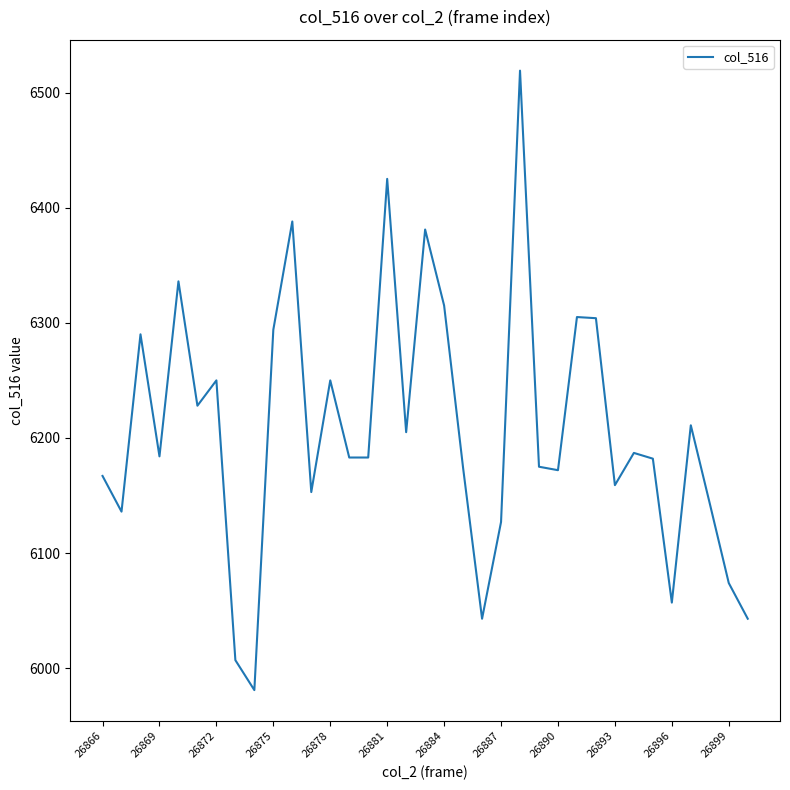

What is the maximum value shown in the chart?

6519